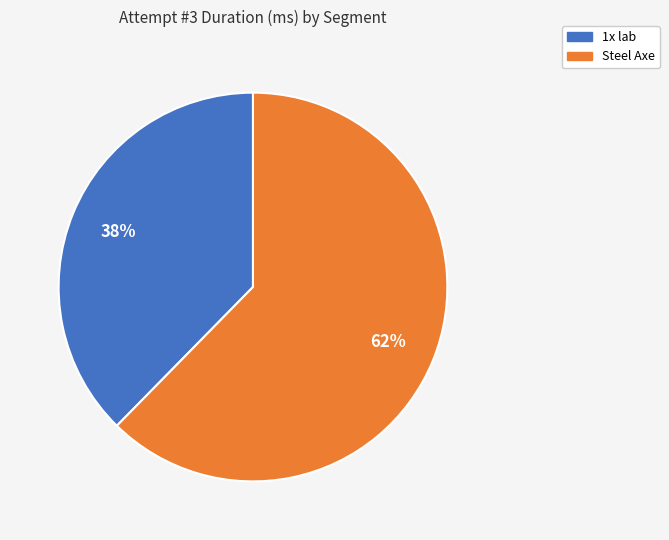

Is there any slice that represents more than half of the pie?

Yes